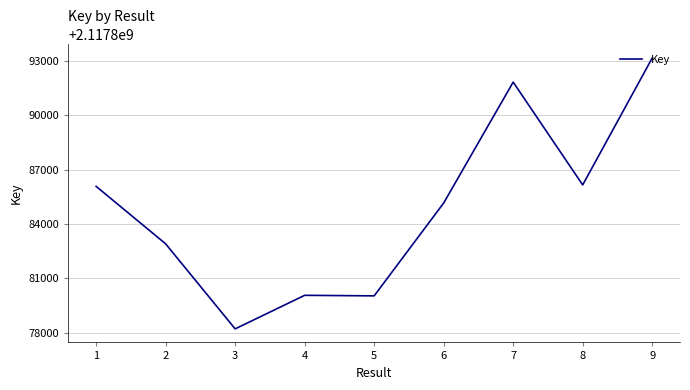

What is the ratio of the value at 6 to the value at 4?

1.0